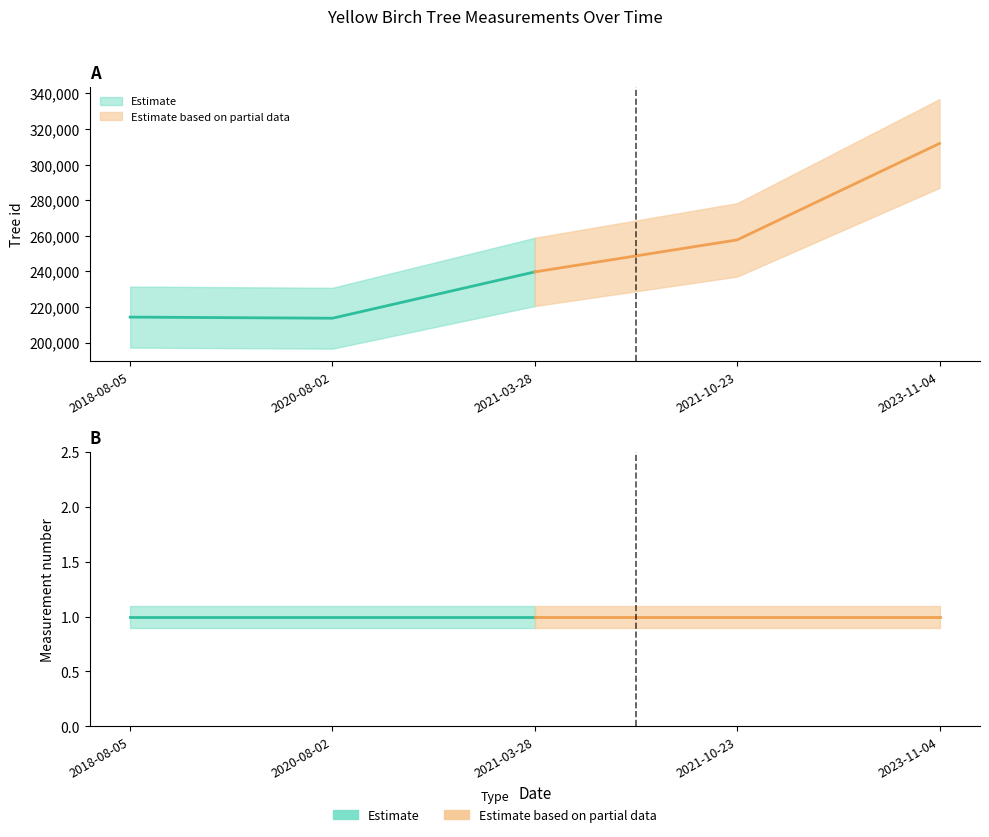

At how many categories does at least one series exceed 102027?

5